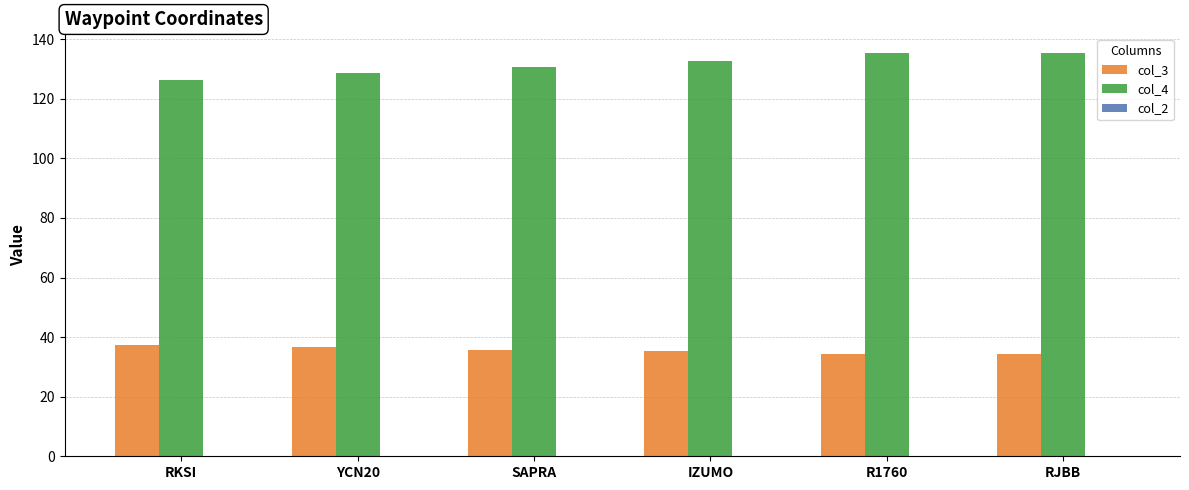

Which series has the largest total across all categories?

col_4